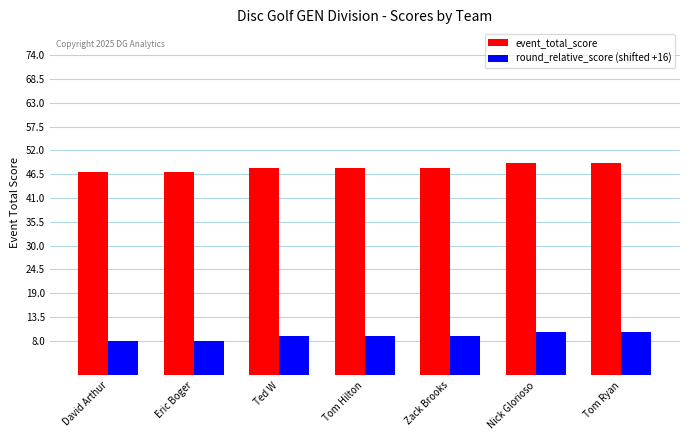

What is the difference between the event_total_score values at Tom Ryan and Zack Brooks?

1